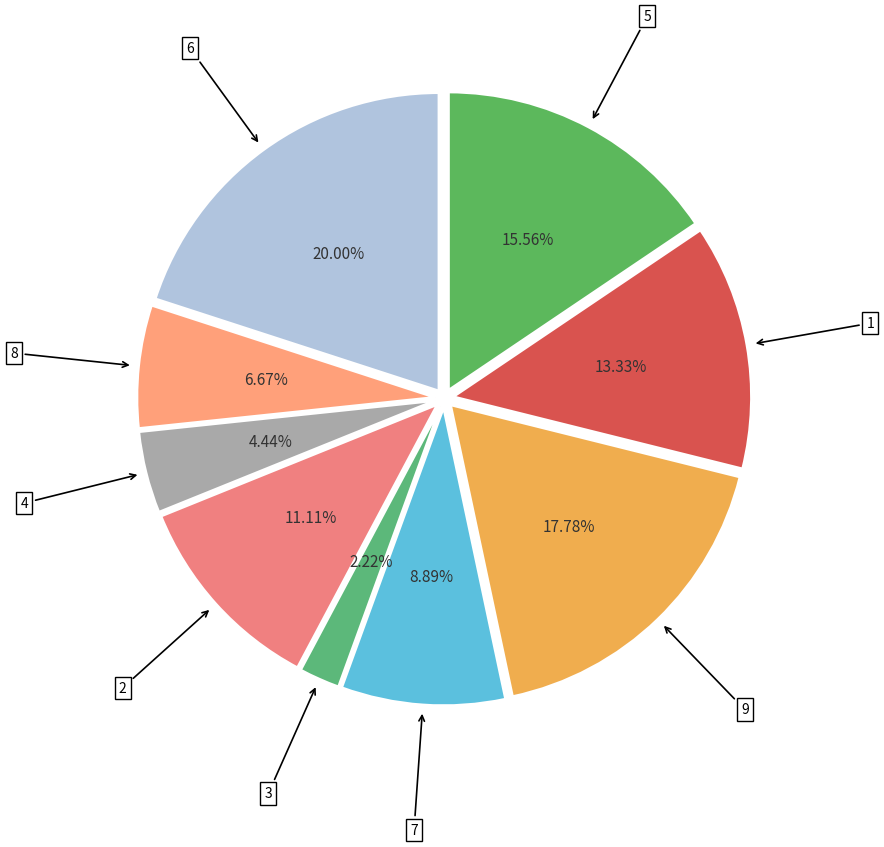

How many slices are in this pie chart?

9